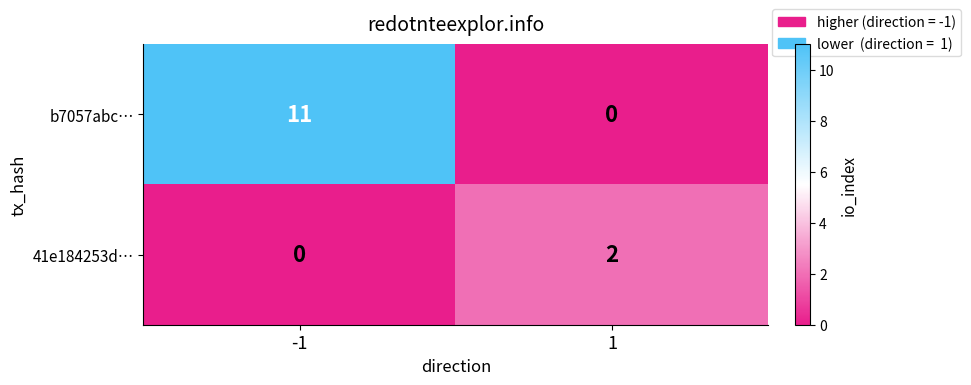

At 1, list the series in order from largest to smallest.

41e184253d…, b7057abc…